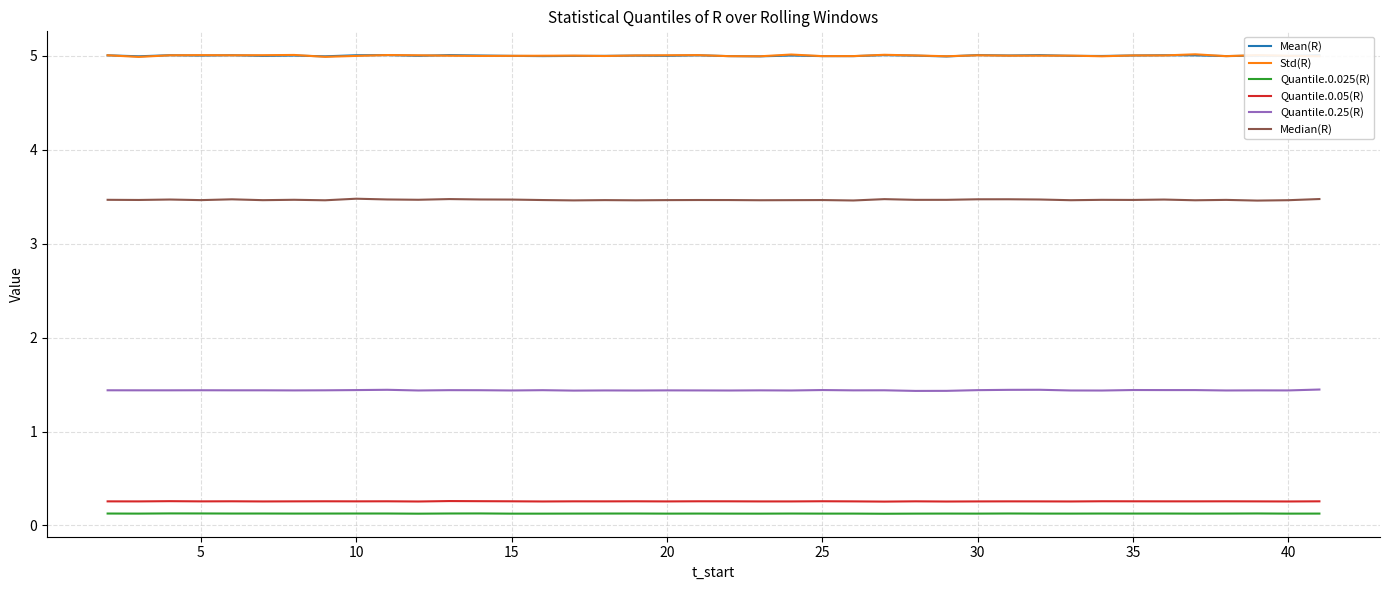

True or false: Quantile.0.25(R) and Quantile.0.025(R) intersect in this chart.

False